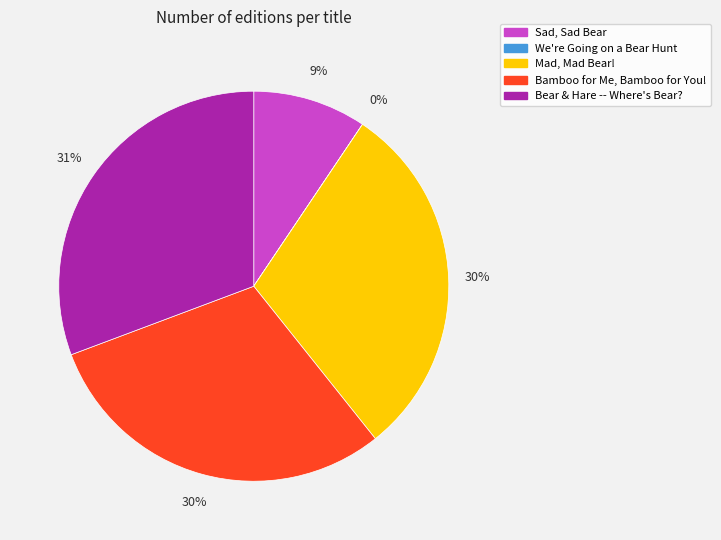

Which slice is the largest?

Bear & Hare -- Where's Bear?